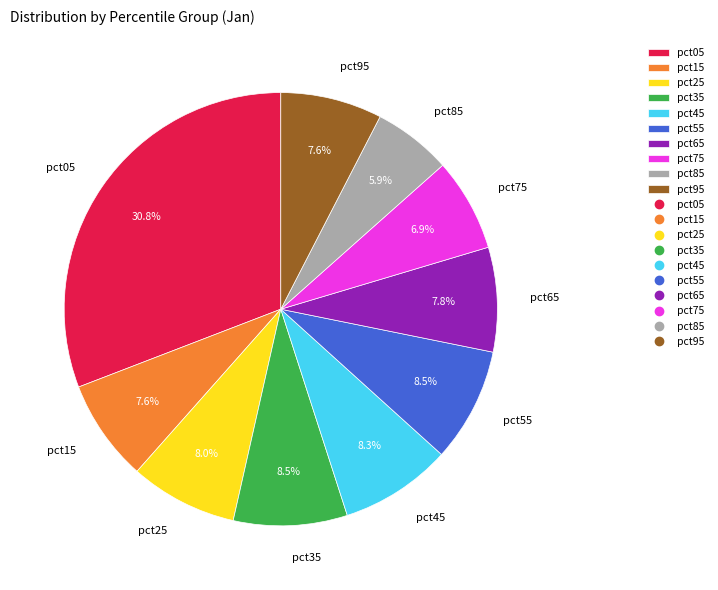

Is pct65 the majority of the pie?

No